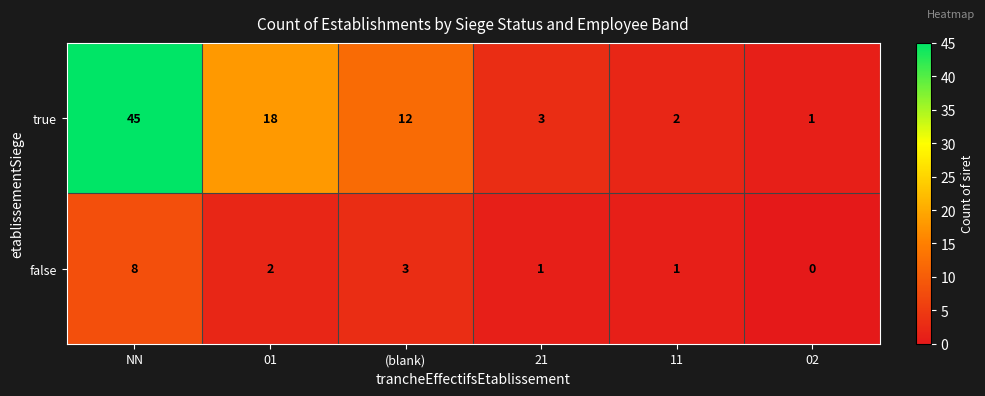

List the series in order of their overall mean, lowest first.

false, true